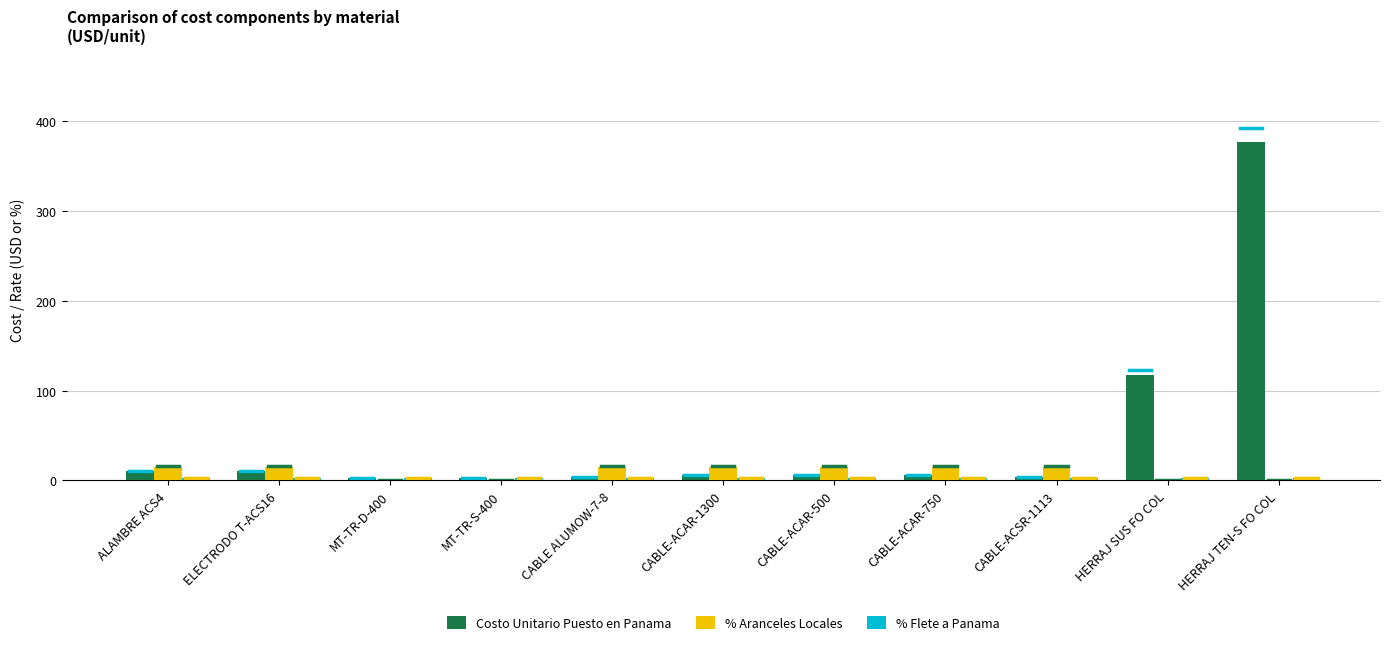

Between MT-TR-S-400 and HERRAJ SUS FO COL, which series saw the biggest shift?

Costo Unitario Puesto en Panama